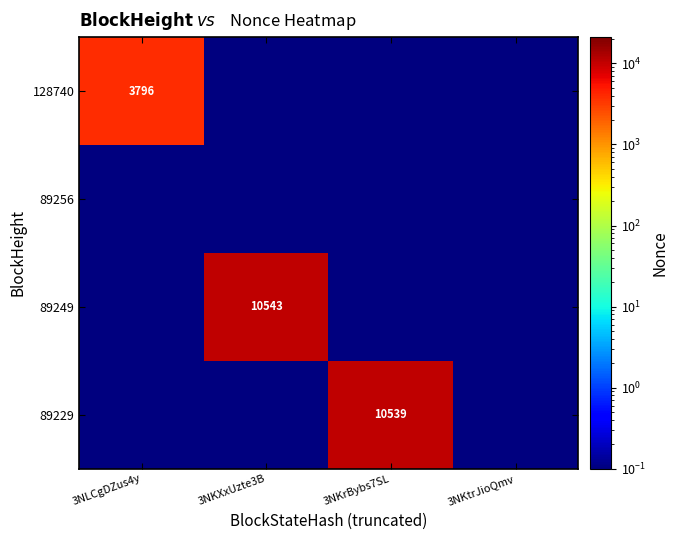

True or false: 89229 has a value of 0.2 at 3NKXxUzte3B.

False